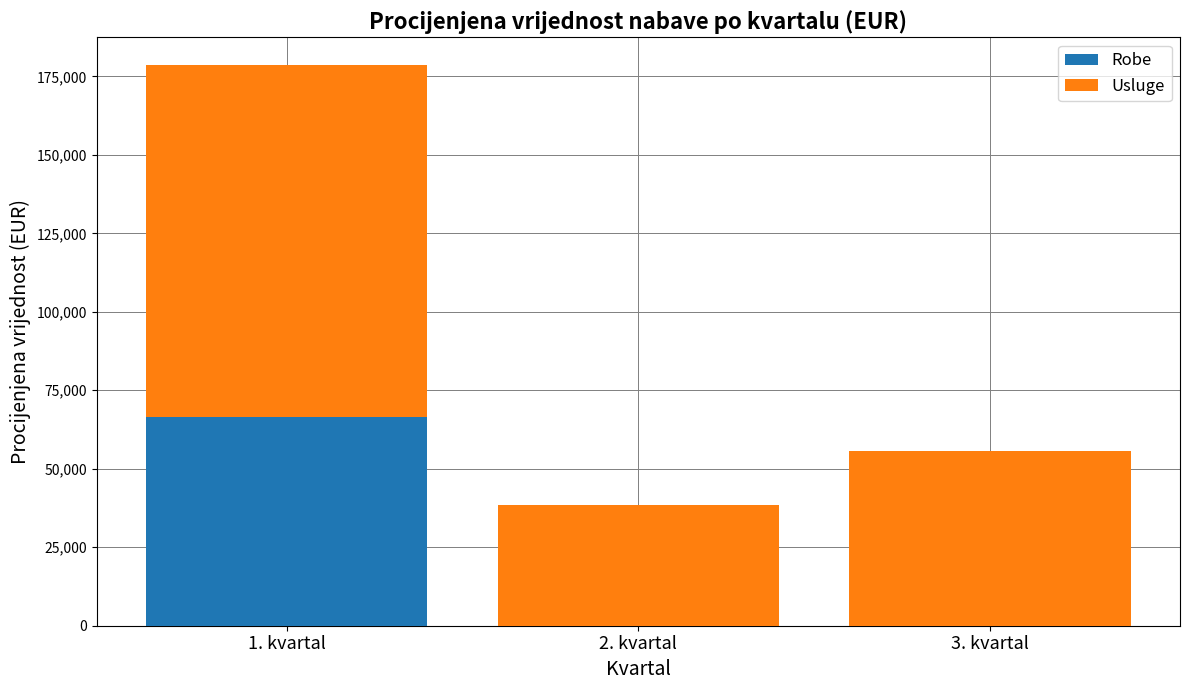

At which category is the sum across all series the highest?

1. kvartal